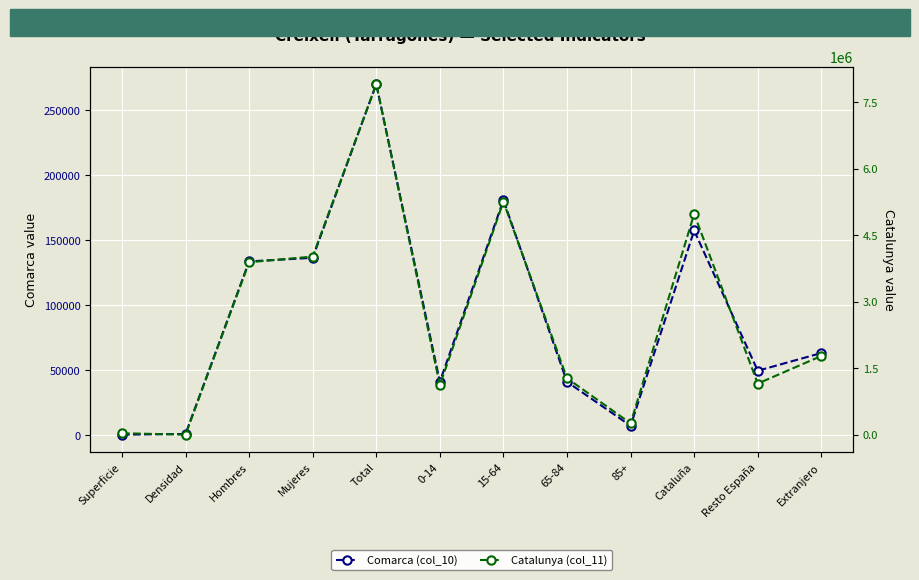

List the series in order of their peak value, highest first.

Catalunya (col_11), Comarca (col_10)